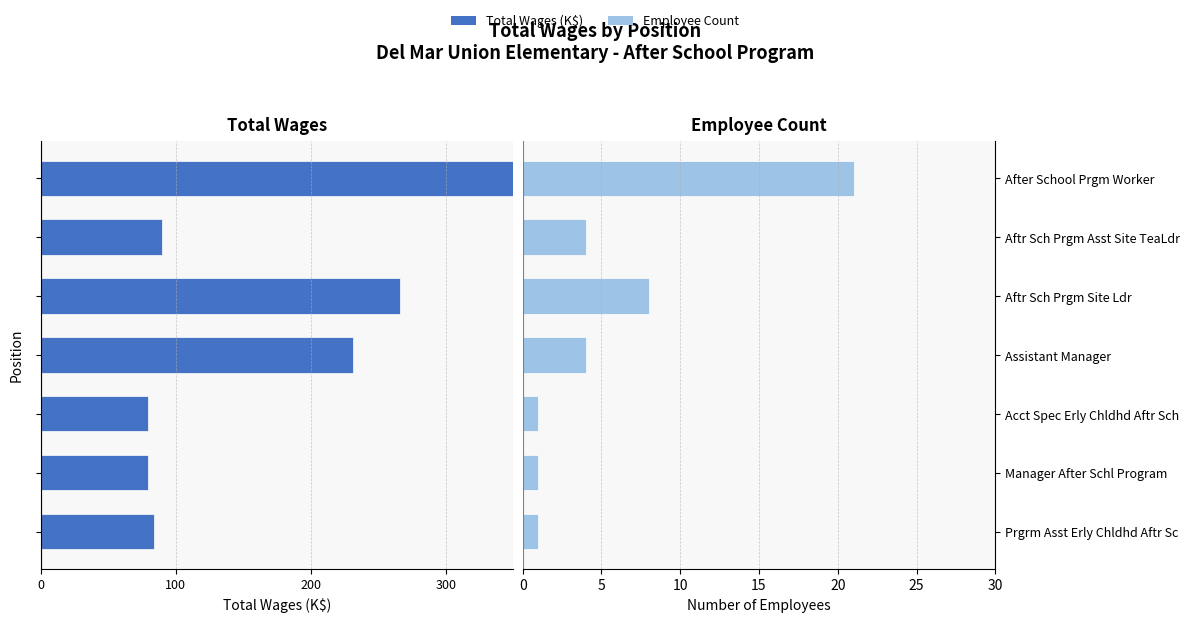

Between After School Prgm Worker and Aftr Sch Prgm Site Ldr, which is larger?

Aftr Sch Prgm Site Ldr